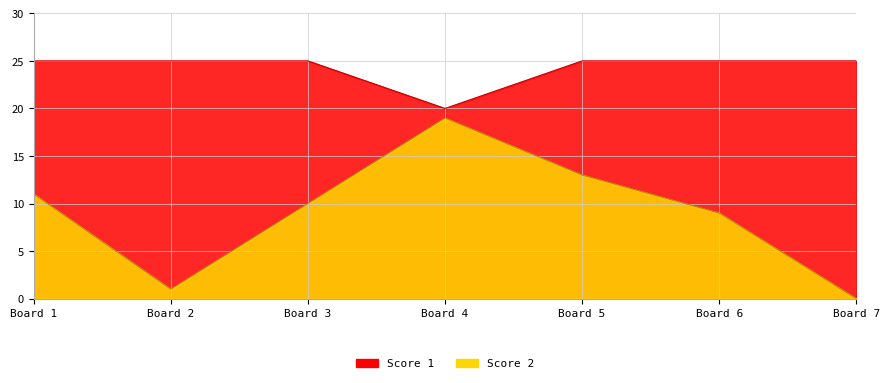

How many interior local valleys does the Score 1 series have?

1